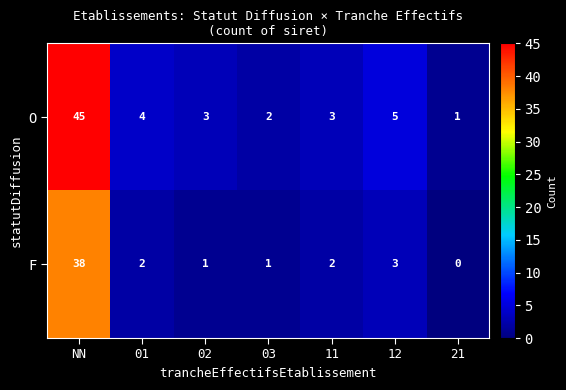

How many distinct data groups are displayed?

2